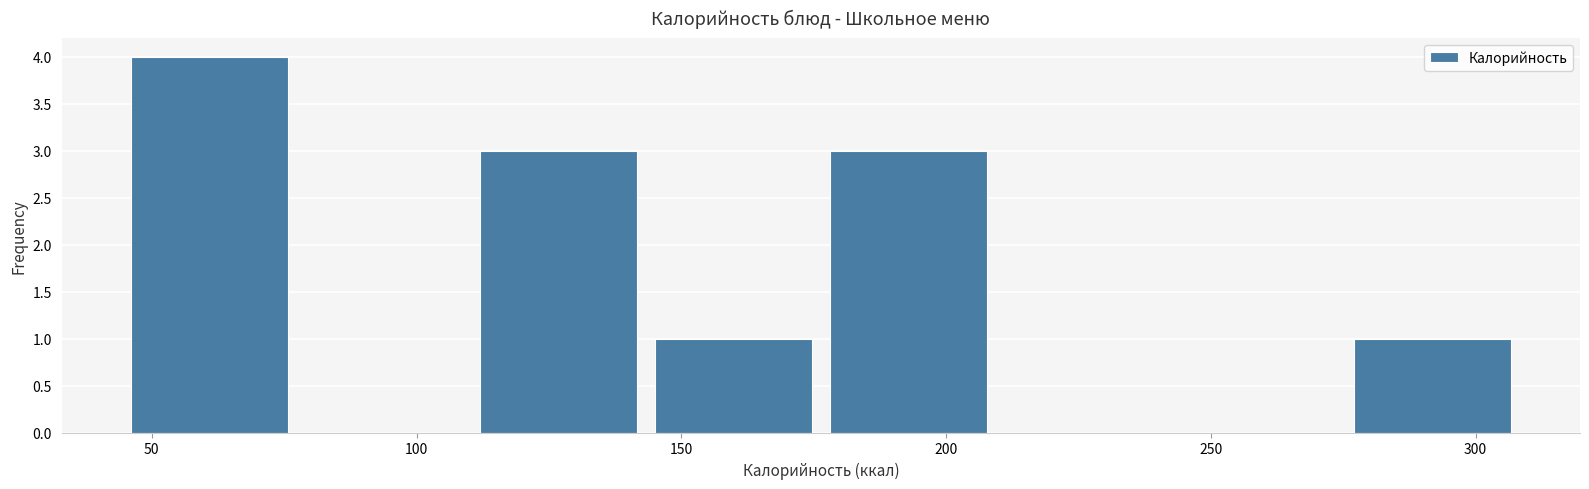

How tall is the bar that spans 46 to 79 on the x-axis? Neither the bar edges nor the heights are printed on the chart, so give them approximately, as read against the axes.

4